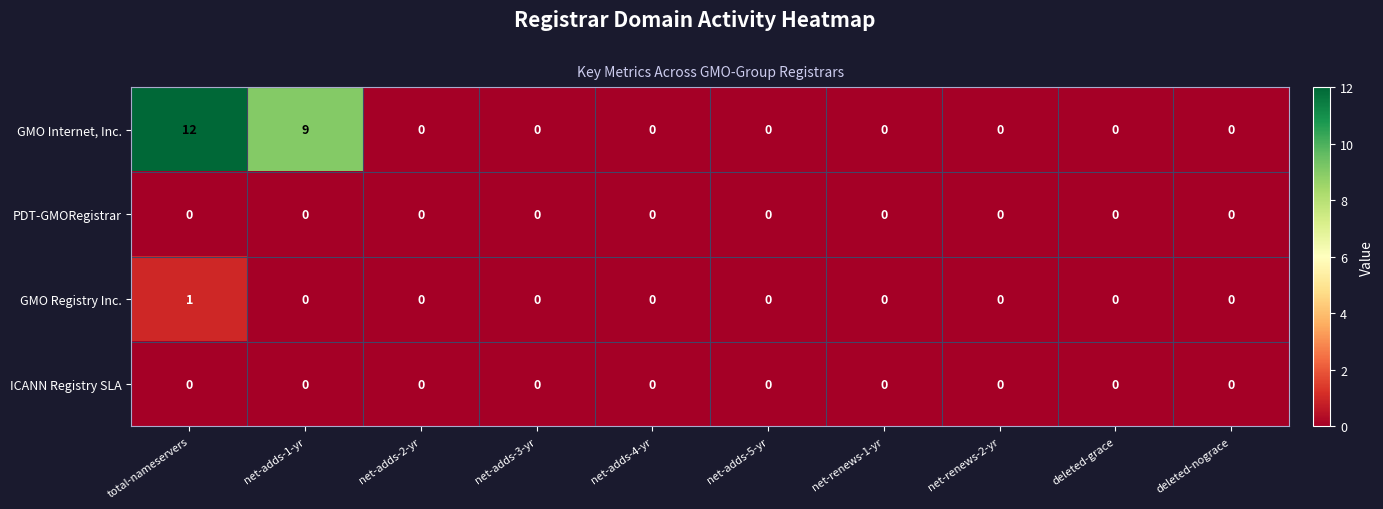

At which category is the sum across all series the highest?

total-nameservers